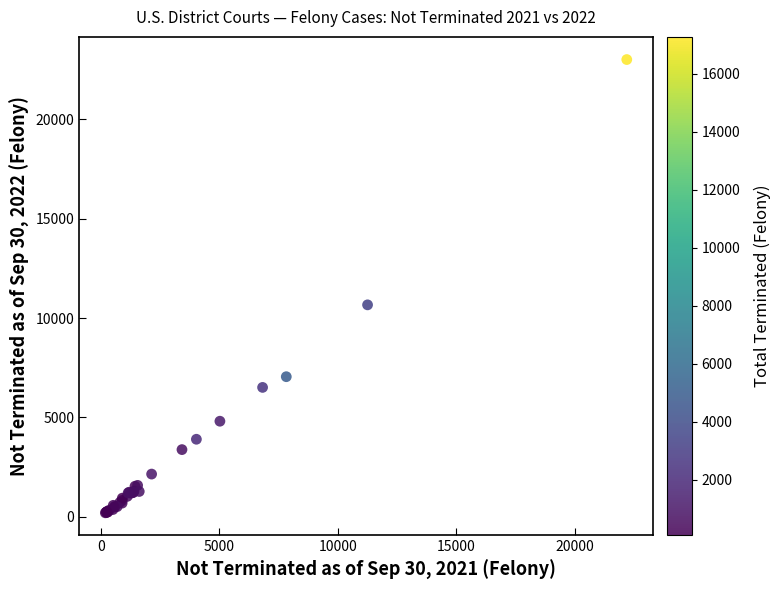

What Y value in the scatter plot is closest to 11608?

10668